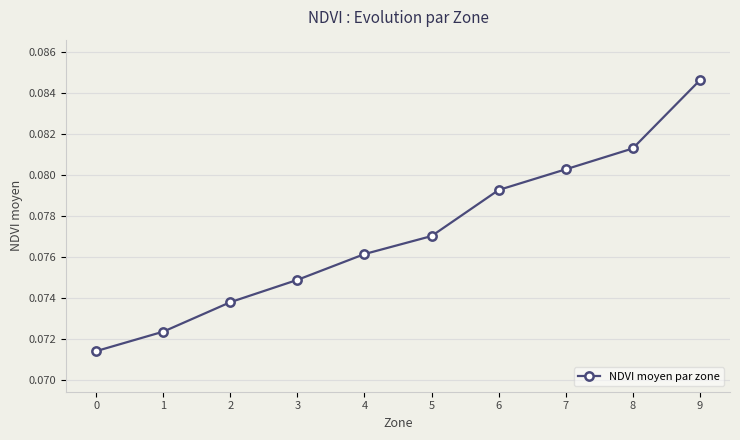

The value at 2 is 0.0. True or false?

False